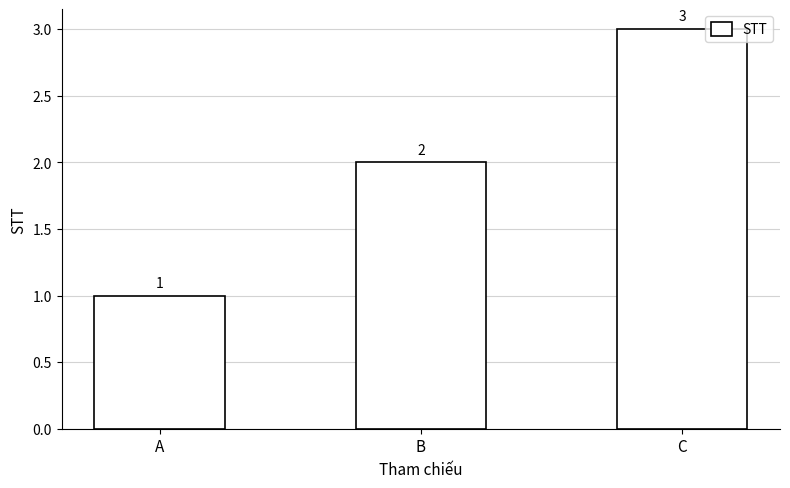

Reading right to left, extract all data points from this chart.

3	2	1